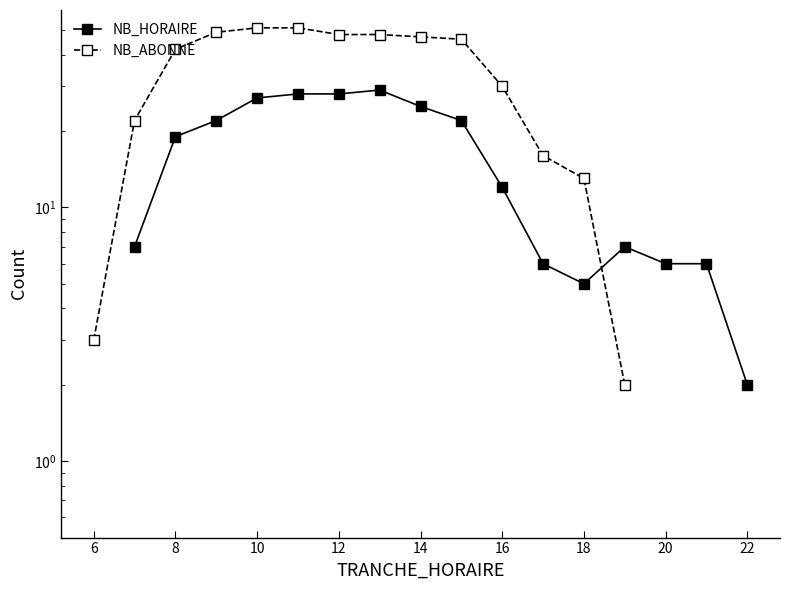

How many lines are shown in the chart?

2